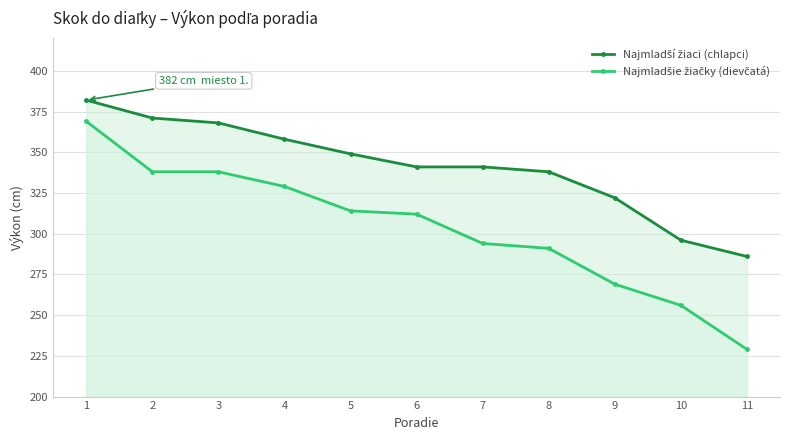

What is the difference between the Najmladší žiaci (chlapci) values at 1 and 11?

96